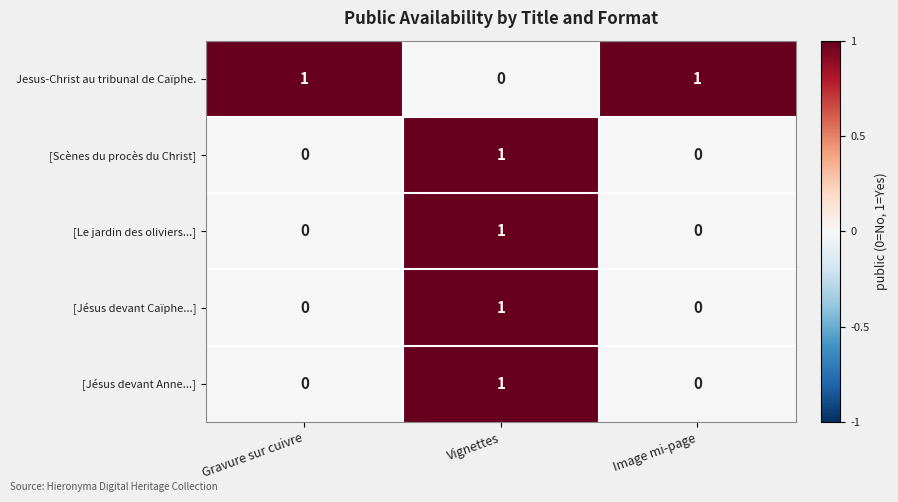

At how many categories does at least one series exceed 0?

3